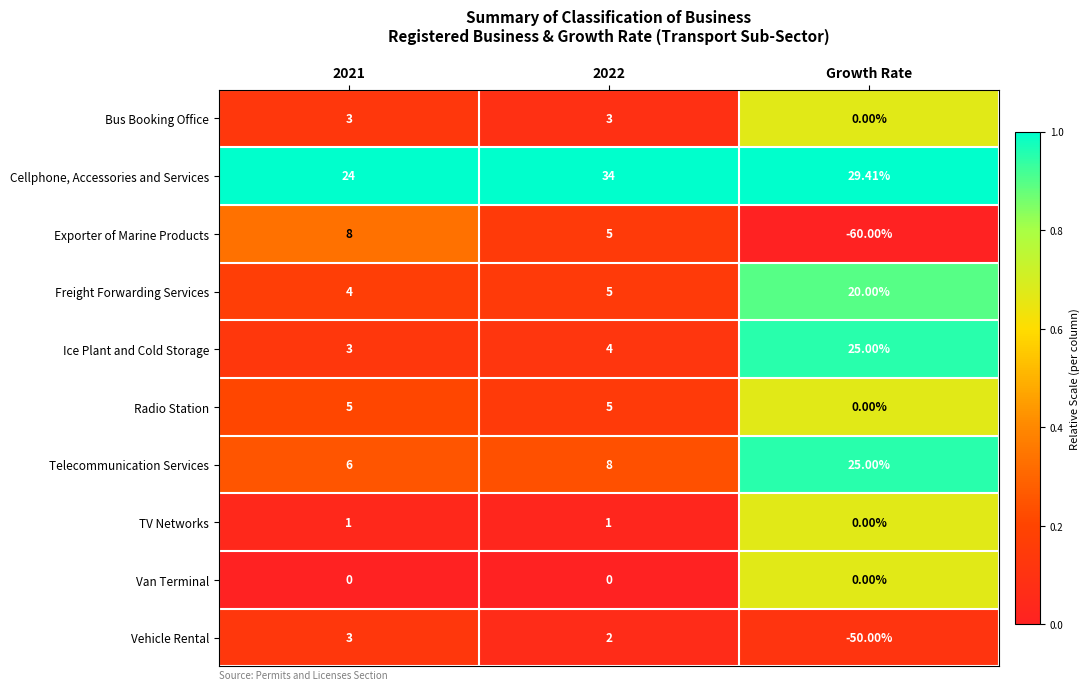

At which label is Bus Booking Office closest to 1?

Growth Rate